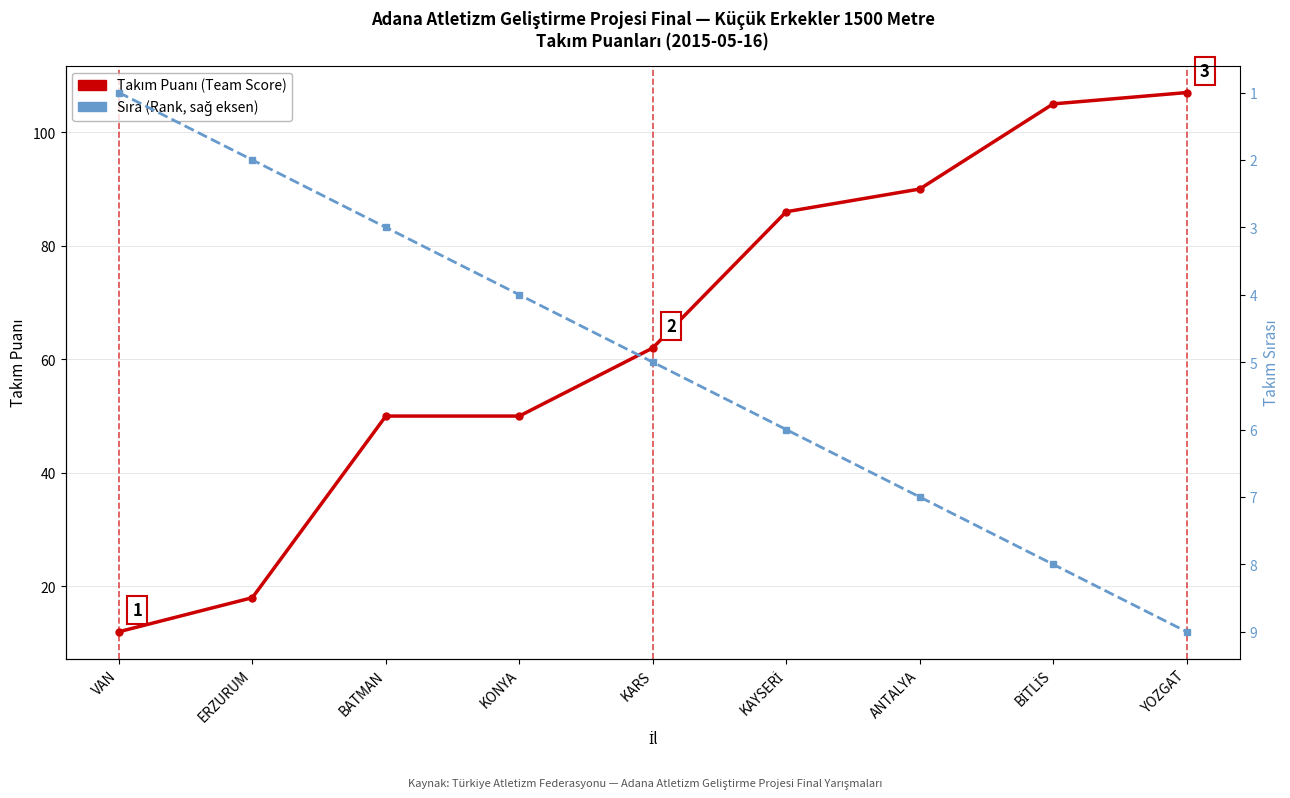

Reading left to right, extract all data points from this chart.

Takım Puanı (Team Score): VAN=12.0	ERZURUM=18.0	BATMAN=50.0	KONYA=50.0	KARS=62.0	KAYSERİ=86.0	ANTALYA=90.0	BİTLİS=105.0	YOZGAT=107.0
Sıra (Rank): VAN=1.0	ERZURUM=2.0	BATMAN=3.0	KONYA=4.0	KARS=5.0	KAYSERİ=6.0	ANTALYA=7.0	BİTLİS=8.0	YOZGAT=9.0